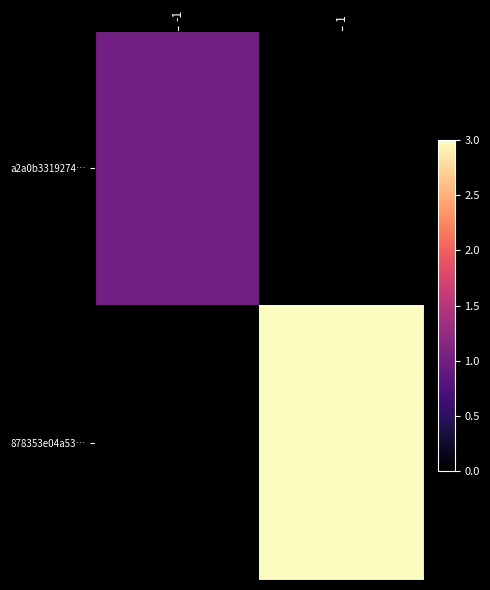

Between -1 and 1, which series saw the biggest shift?

878353e04a53…